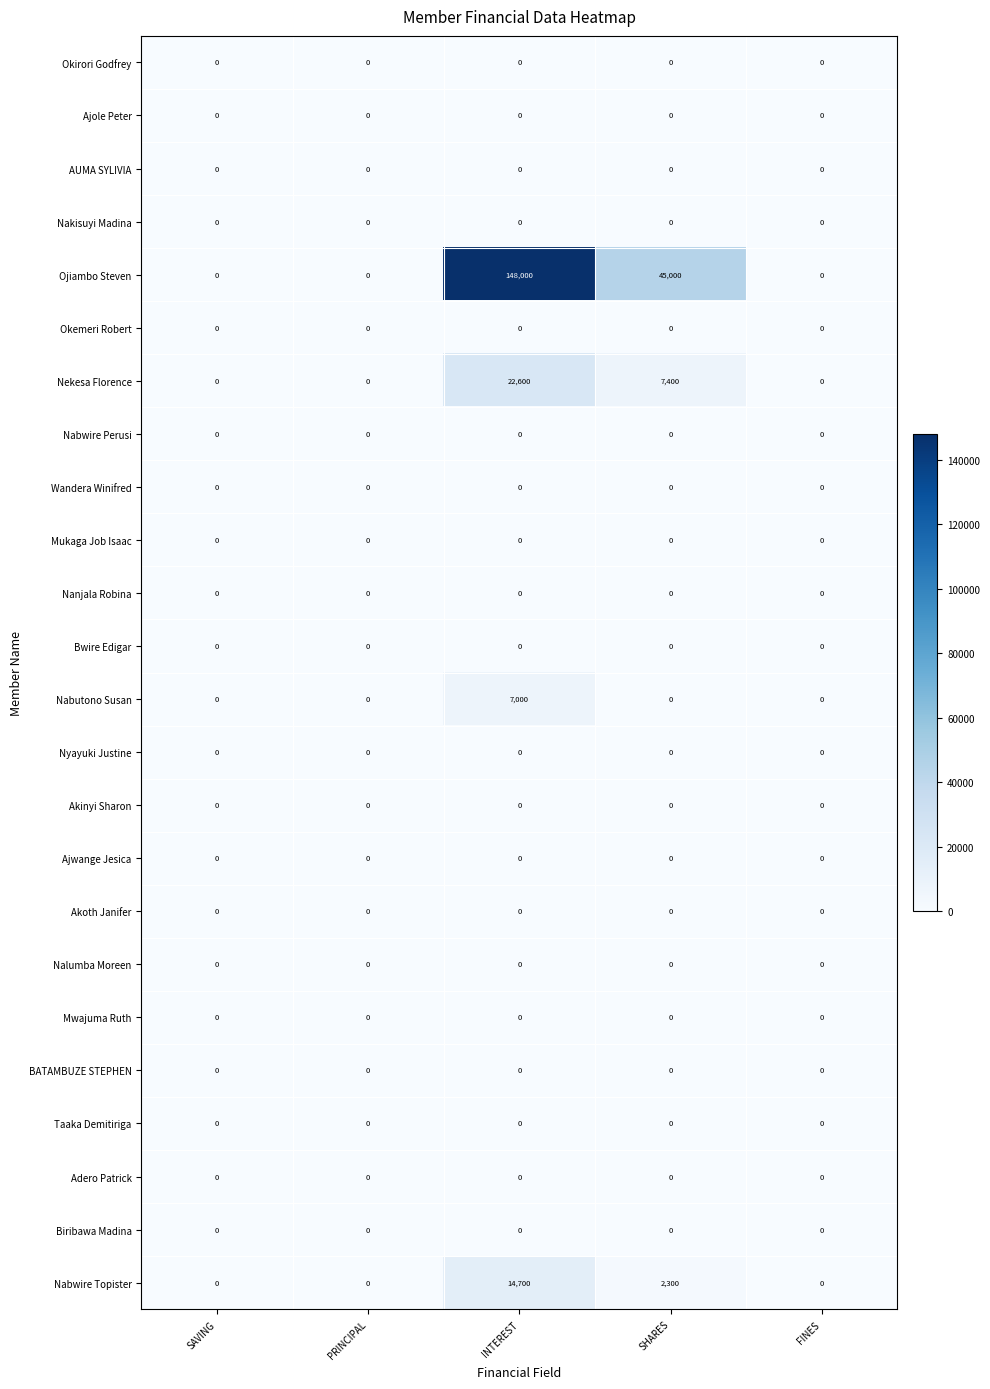

Count the number of categories in the chart.

5